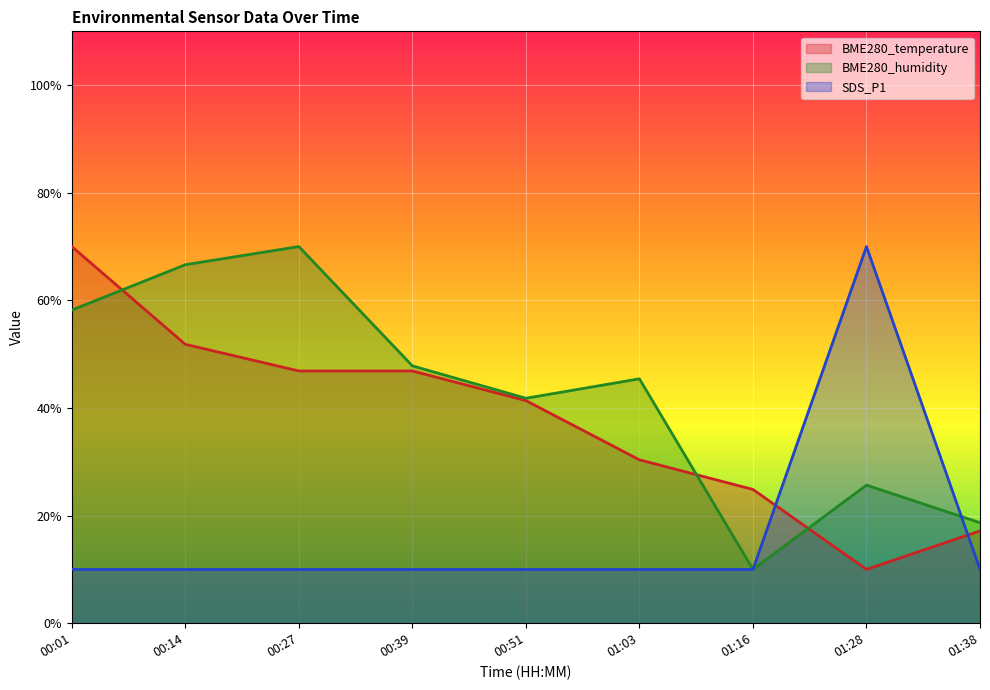

At how many categories does at least one series exceed 40?

7